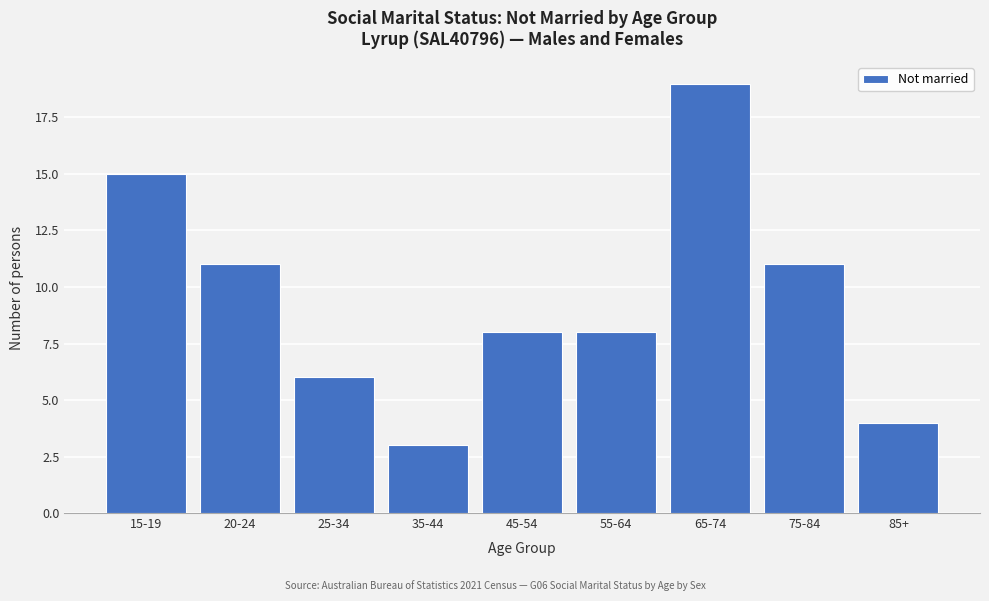

Reading left to right, extract all data points from this chart.

15-19=15	20-24=11	25-34=6	35-44=3	45-54=8	55-64=8	65-74=19	75-84=11	85+=4